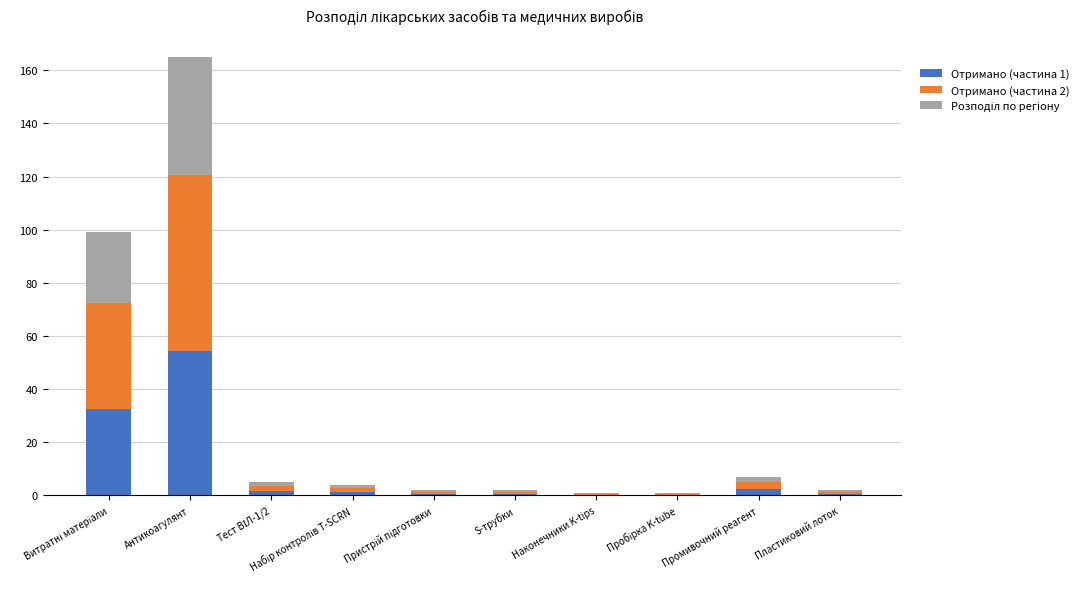

At which category is the sum across all series the highest?

Антикоагулянт